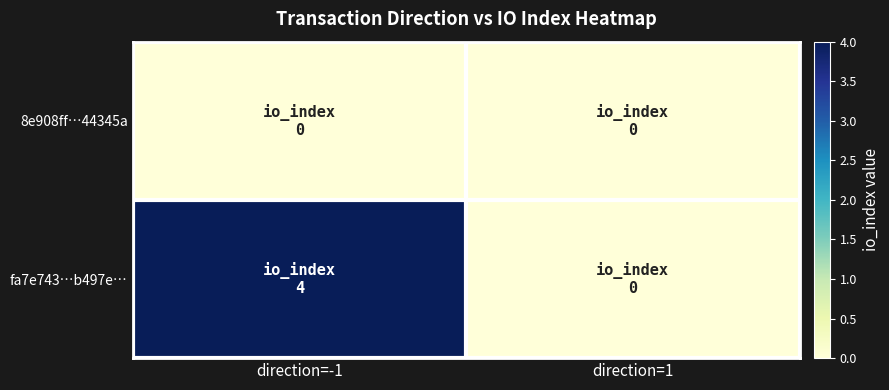

Which series changed the most between direction=-1 and direction=1?

fa7e743…b497e…